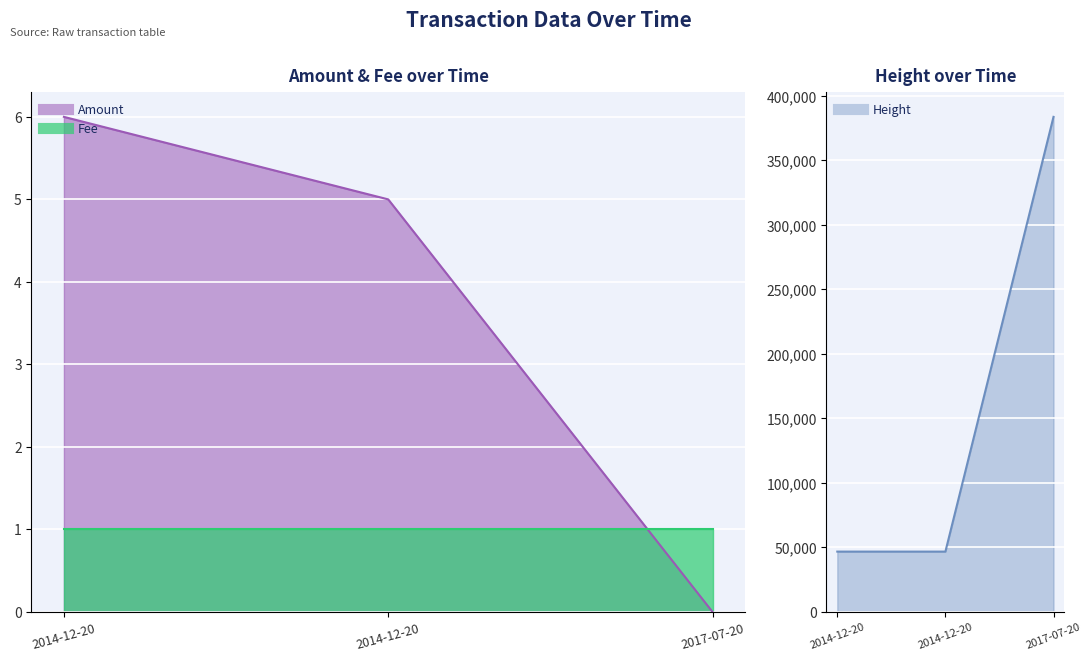

Is it true that Amount equals 6 at 2014-12-20?

True